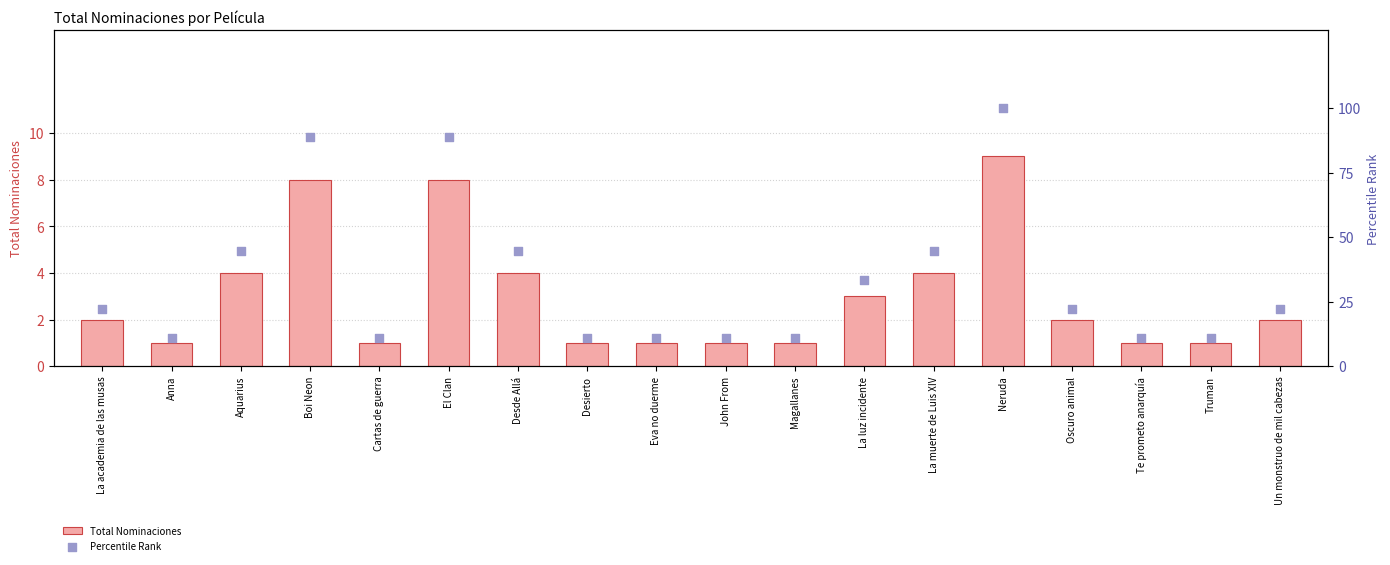

At how many categories does at least one series exceed 71?

3